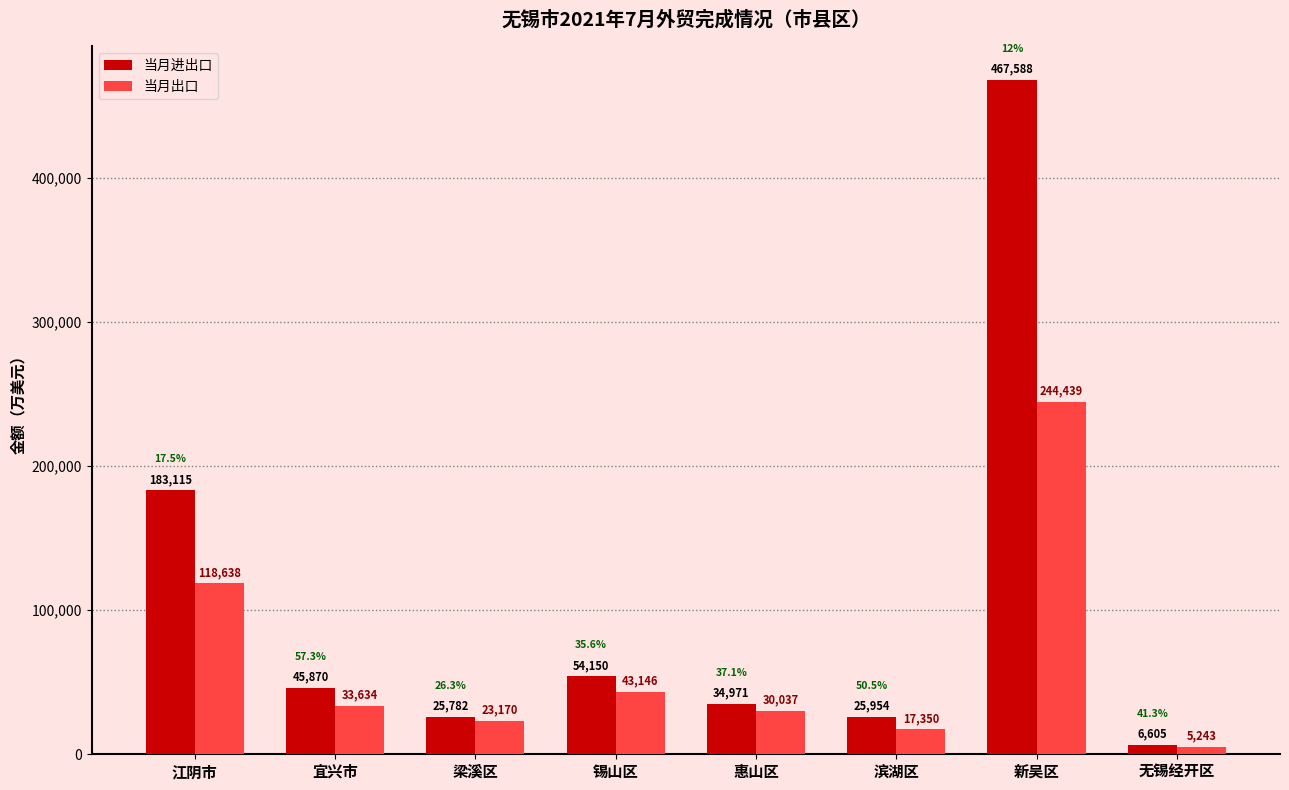

What is the difference between the maximum and minimum values in the 当月出口 series?

239196